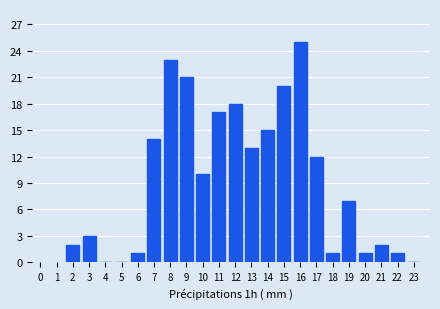

Reading left to right, transcribe all the data shown in this chart.

2=2	3=3	4=0	5=0	6=1	7=14	8=23	9=21	10=10	11=17	12=18	13=13	14=15	15=20	16=25	17=12	18=1	19=7	20=1	21=2	22=1	23=0